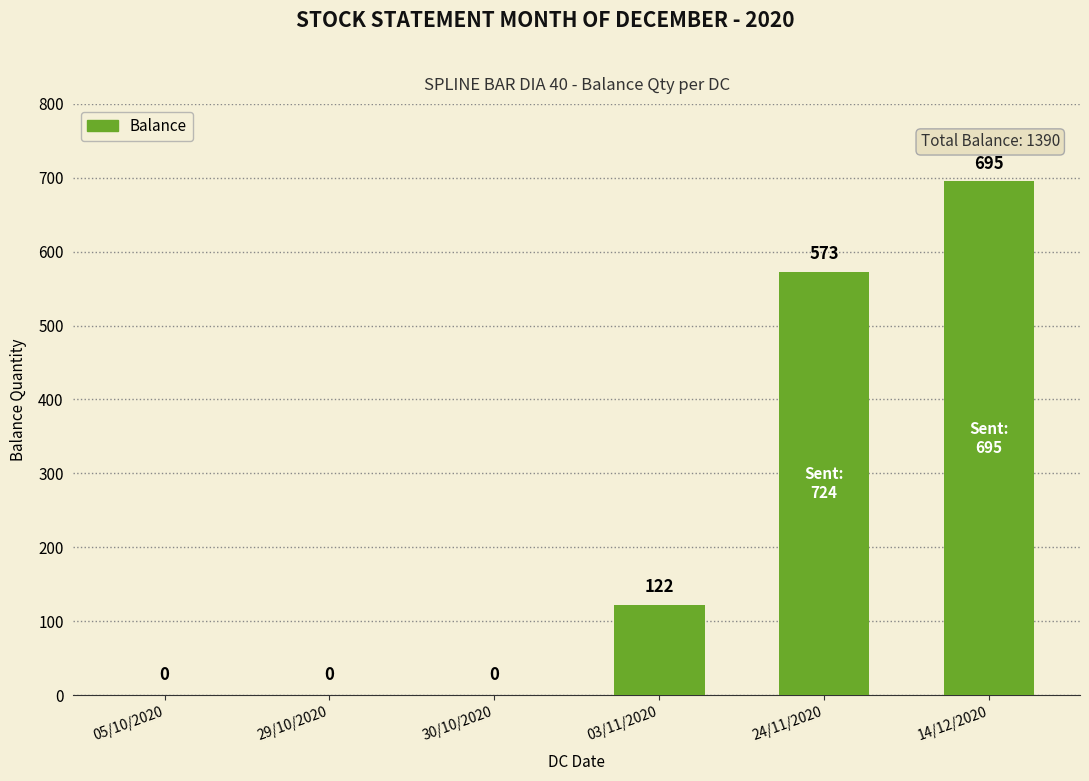

What is the greatest value displayed?

695